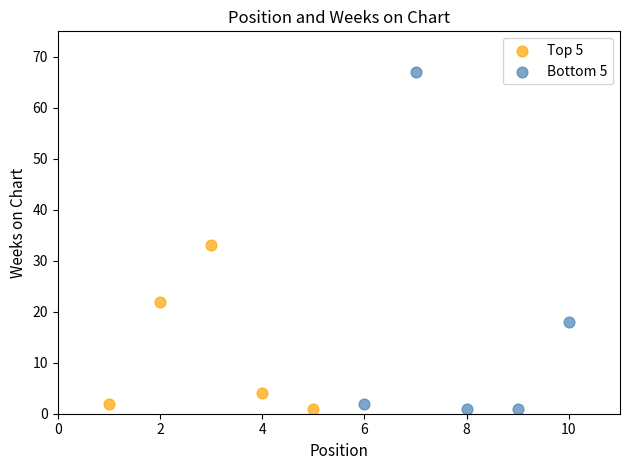

What are all the series names shown in the legend?

Top 5, Bottom 5